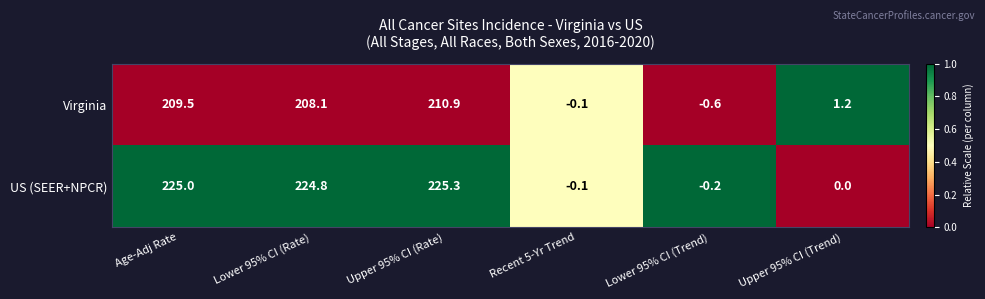

At which category does the chart reach its peak across all series?

Upper 95% CI (Rate)